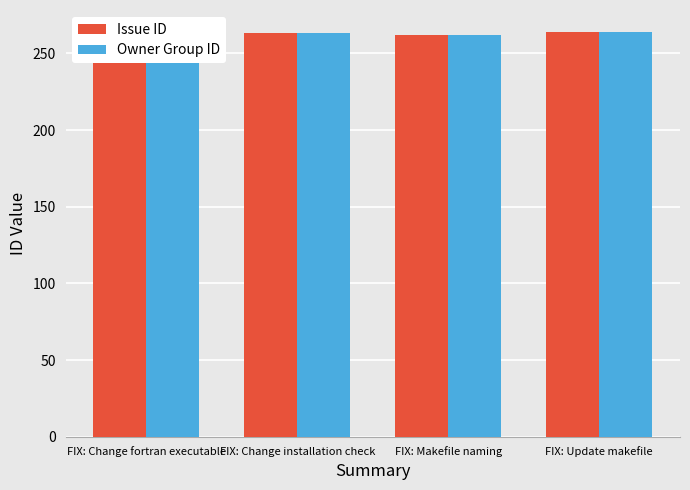

Reading right to left, what are all the values shown in this chart?

Issue ID: FIX: Update makefile=264	FIX: Makefile naming=262	FIX: Change installation check=263	FIX: Change fortran executable=265
Owner Group ID: FIX: Update makefile=264	FIX: Makefile naming=262	FIX: Change installation check=263	FIX: Change fortran executable=263